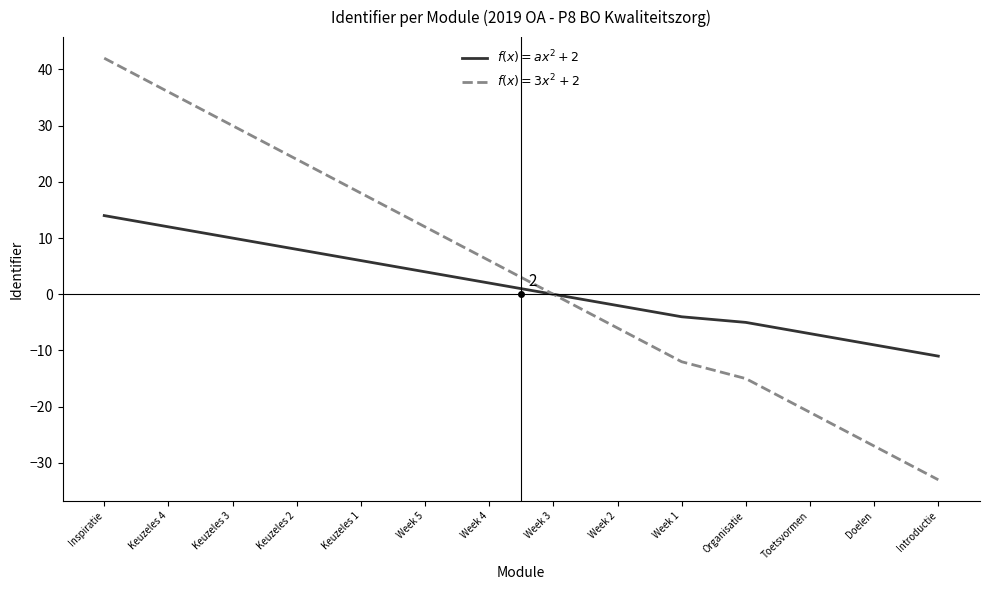

How many categories are shown in the chart?

14